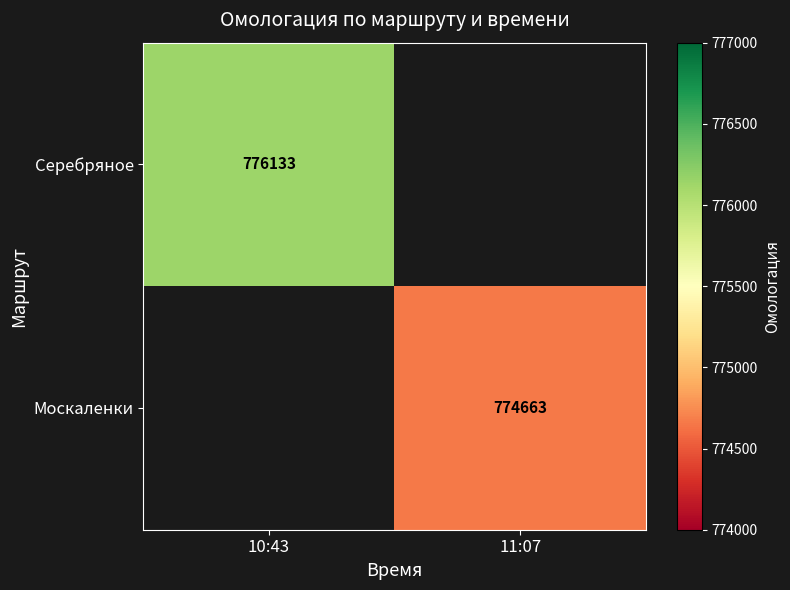

The Серебряное series shows 776133 at 10:43. True or false?

True